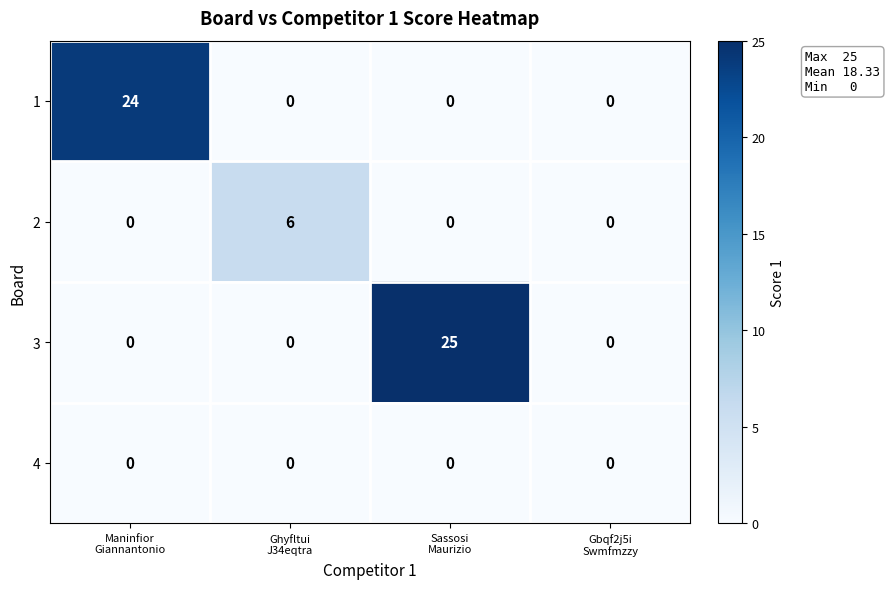

How many values in row_0 are above zero?

1